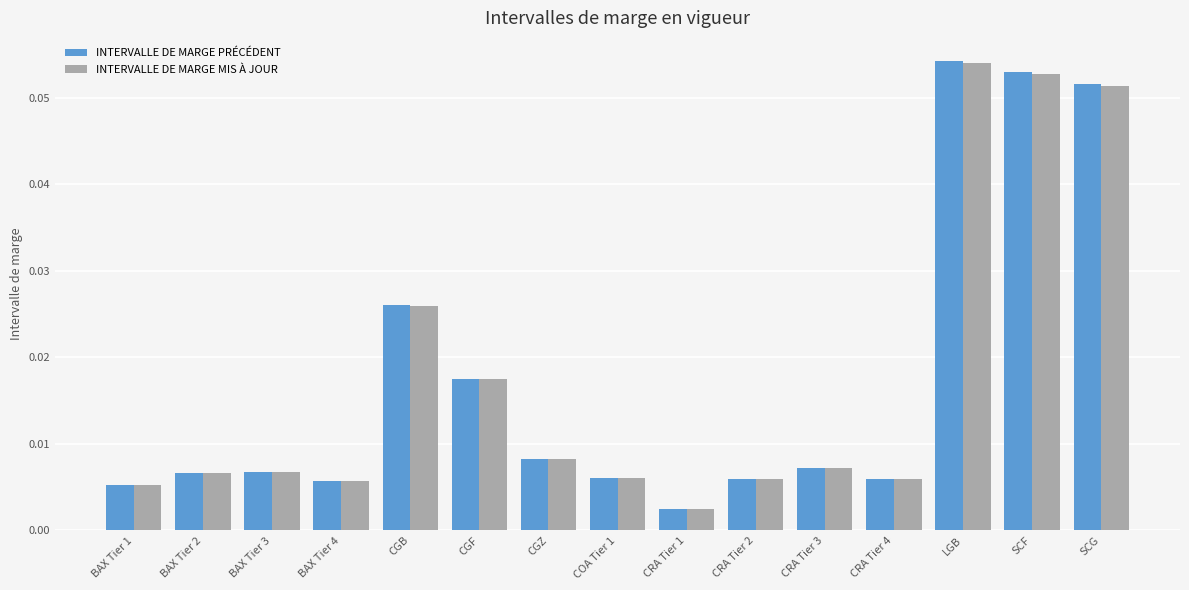

Where is INTERVALLE DE MARGE MIS À JOUR nearest to the value 0?

CRA Tier 1